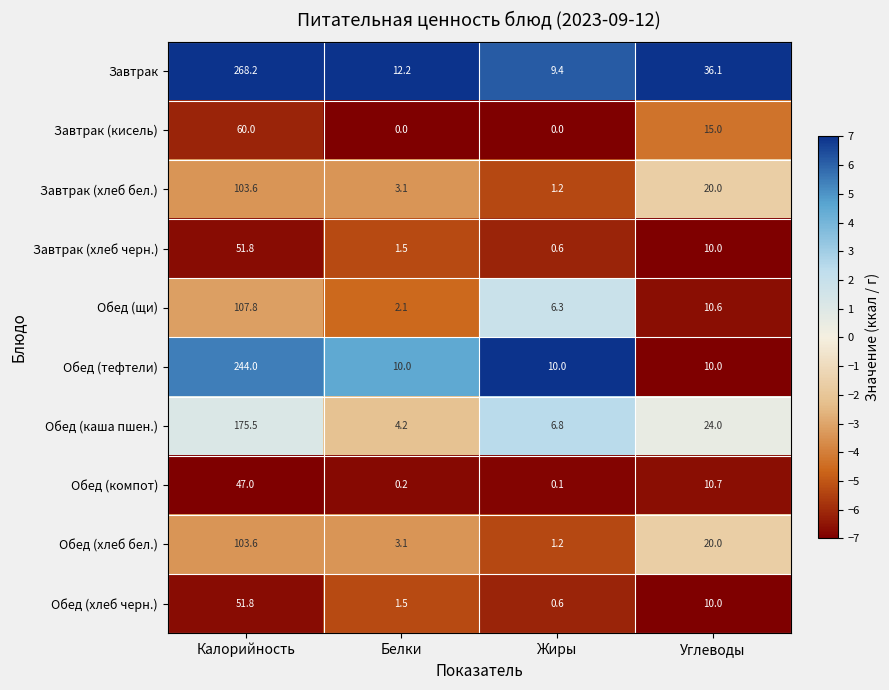

What is the difference between the second highest and minimum values in the Обед (компот) series?

10.6